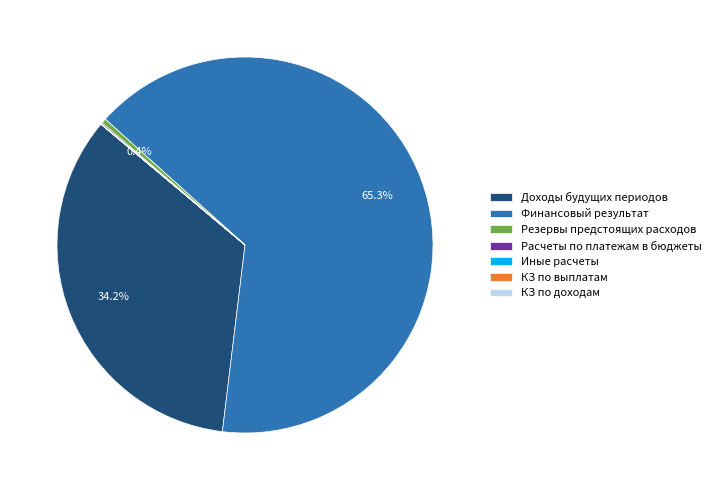

The Финансовый результат slice represents 65% of the pie. True or false?

True